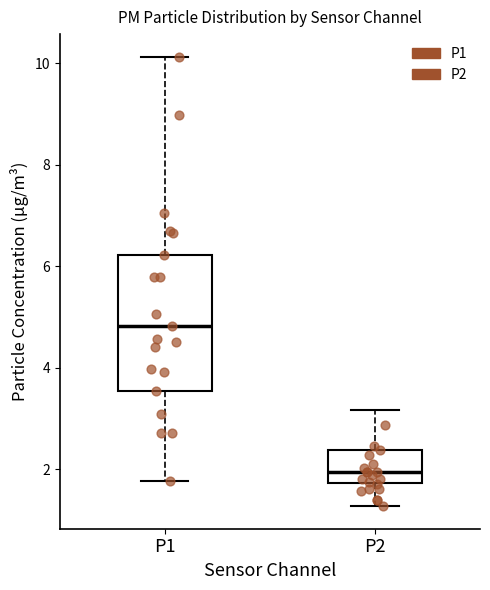

Where does the lower whisker of the box for P1 end on the y-axis? The values are not printed on the chart, so give them approximately, as read against the axis.

1.8